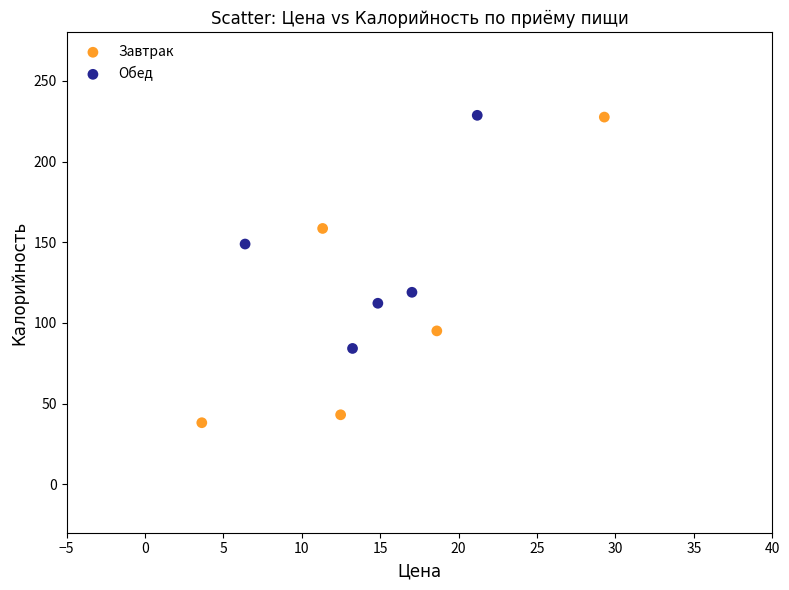

Which series contains the lowest Y value?

Завтрак